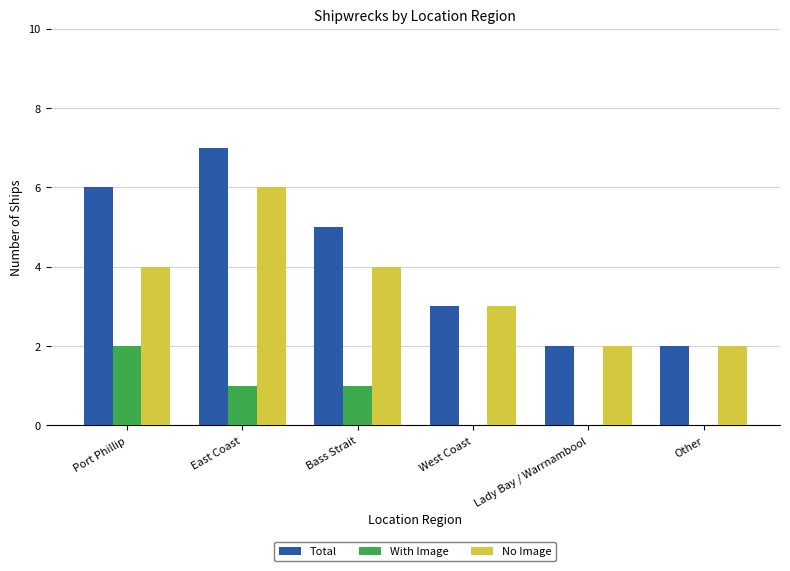

Is the value of Total at East Coast greater than the value of No Image at West Coast?

Yes